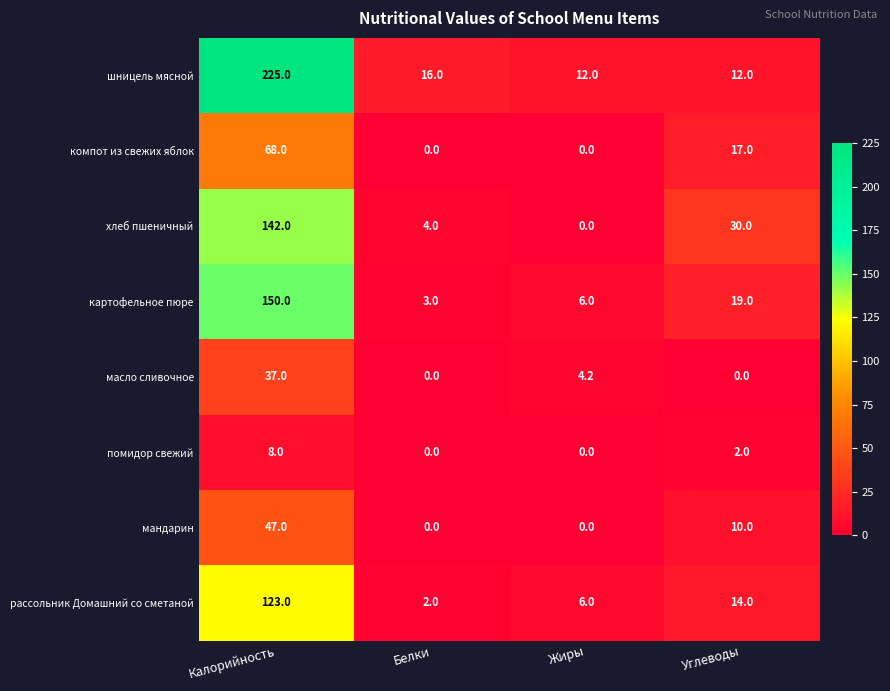

At Калорийность, list the series in order from smallest to largest.

помидор свежий, масло сливочное, мандарин, компот из свежих яблок, рассольник Домашний со сметаной, хлеб пшеничный, картофельное пюре, шницель мясной